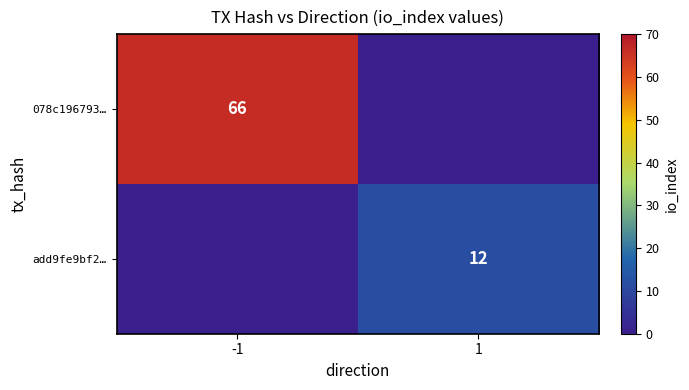

At how many categories does at least one series exceed 41?

1